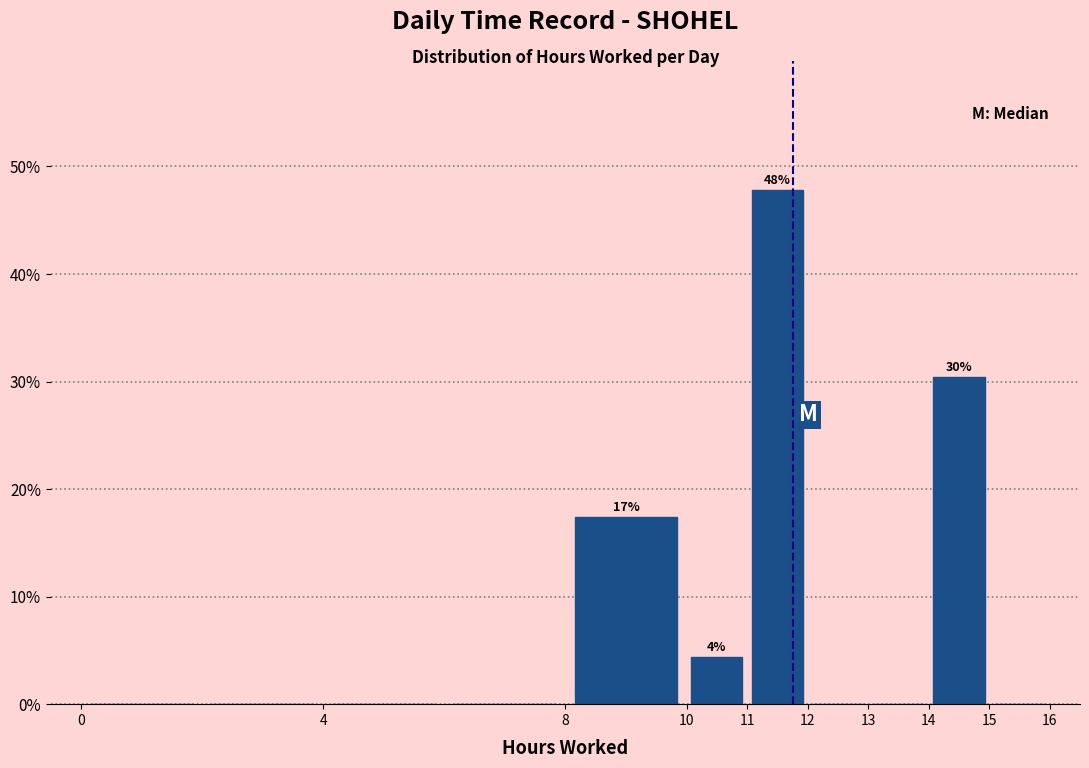

Which range on the x-axis has the tallest bar?

11 to 12